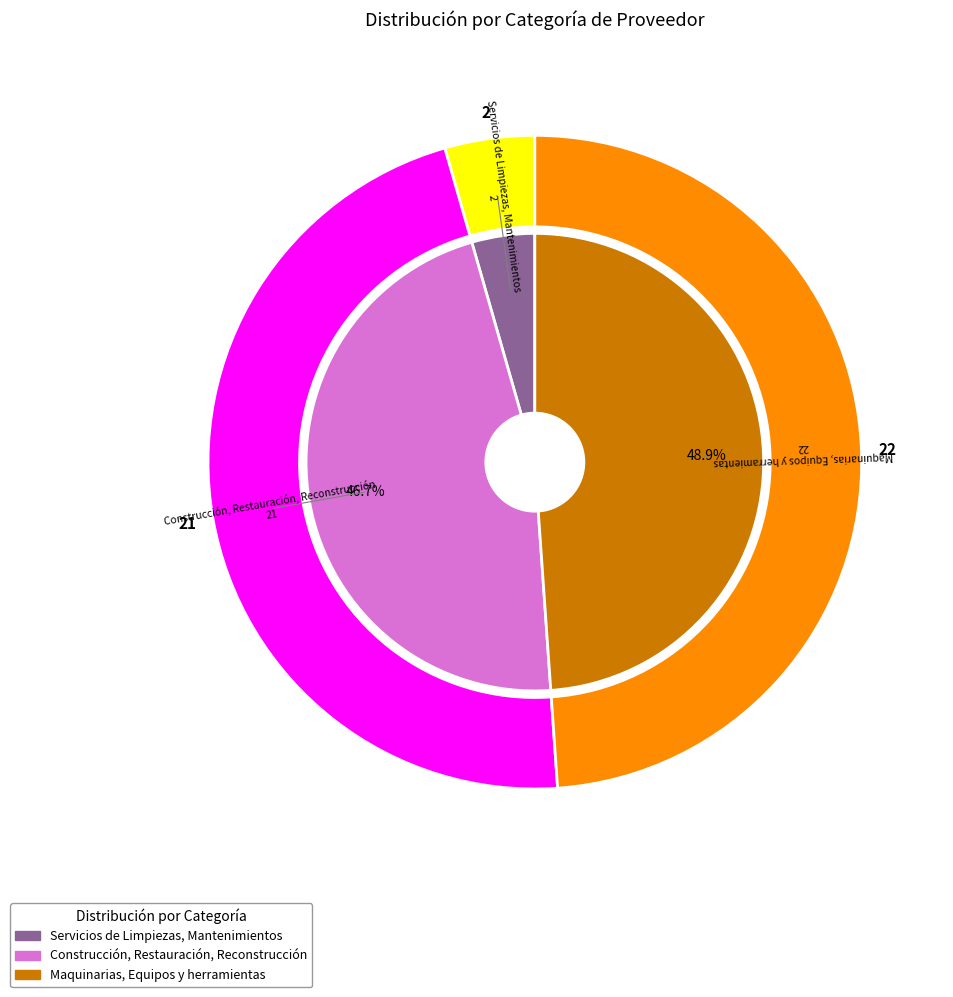

Is Servicios de Limpiezas, Mantenimientos the majority of the pie?

No